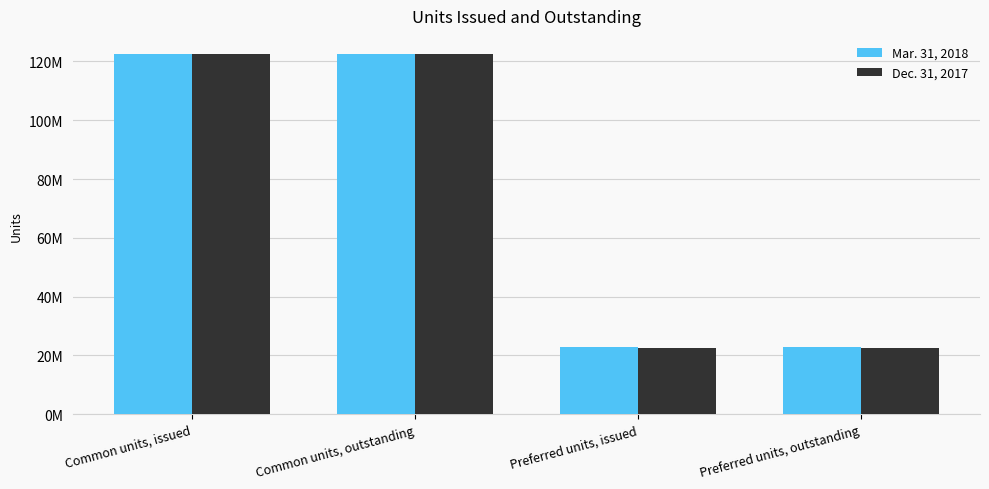

At how many categories does at least one series exceed 88653311?

2